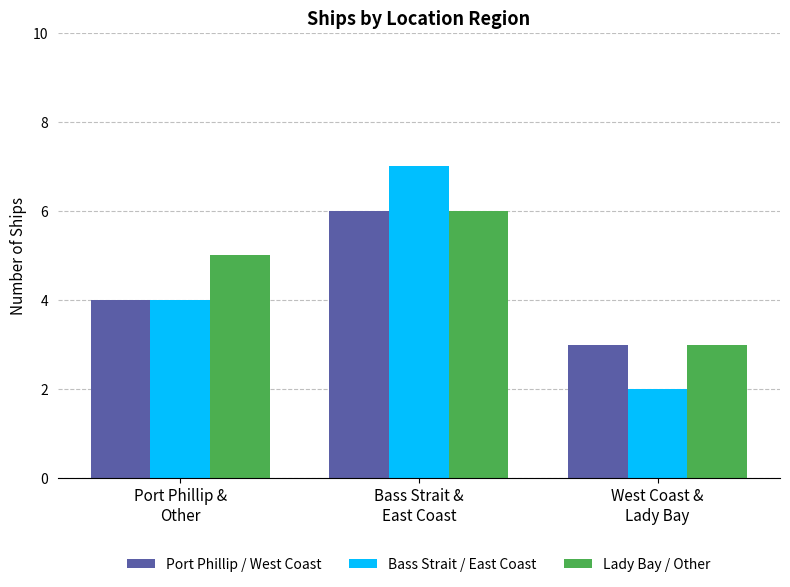

What is the maximum value for Port Phillip / West Coast?

6